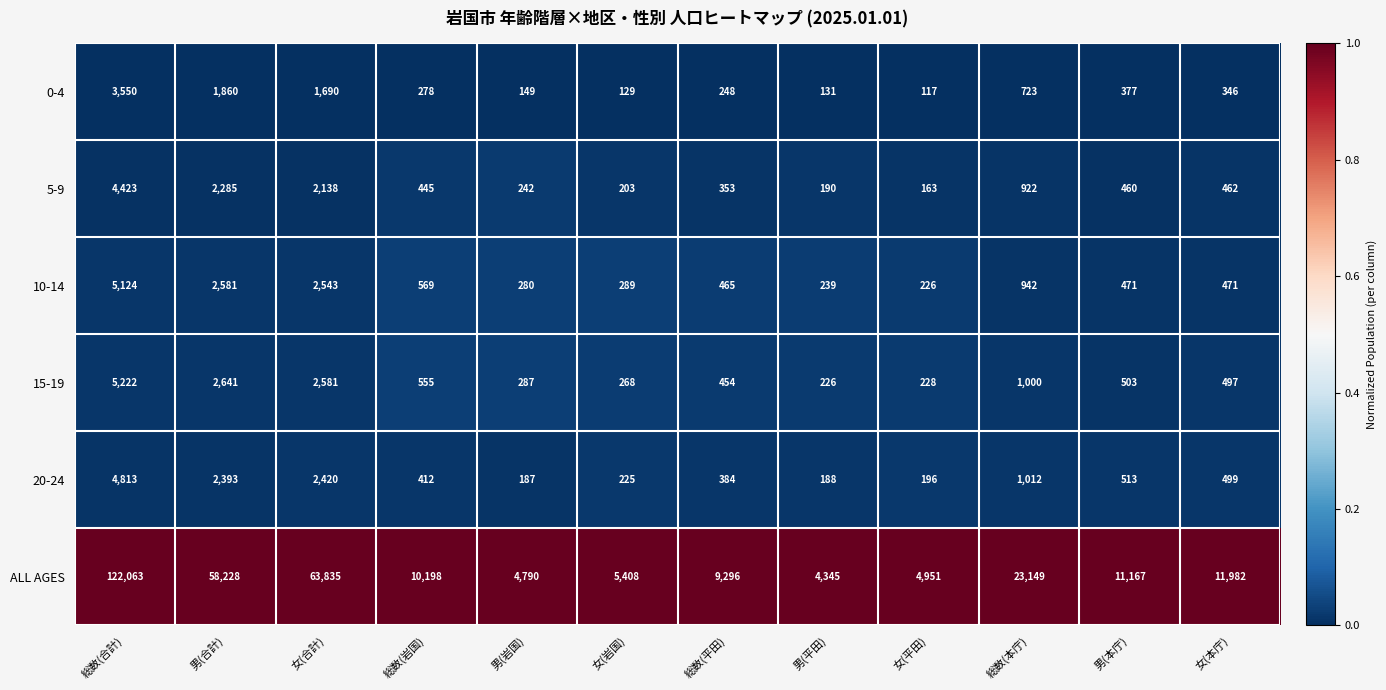

True or false: 0-4 has a value of 1104 at 総数(本庁).

False